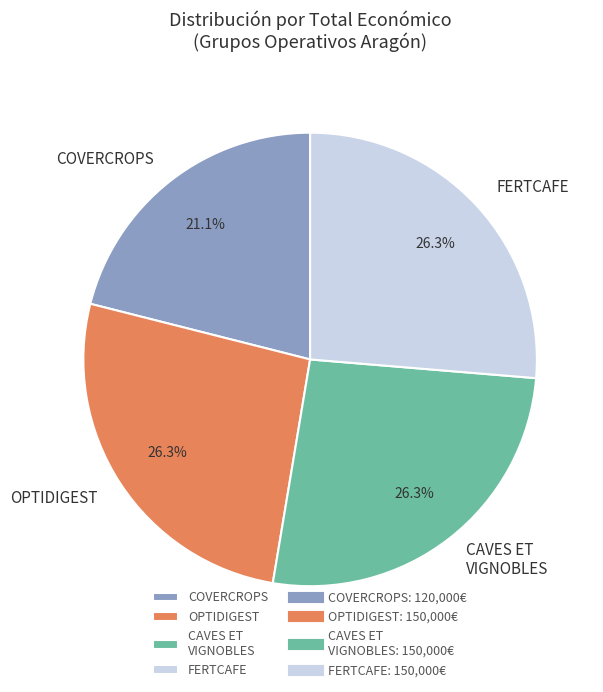

To the nearest percent, what is the average slice percentage?

25%